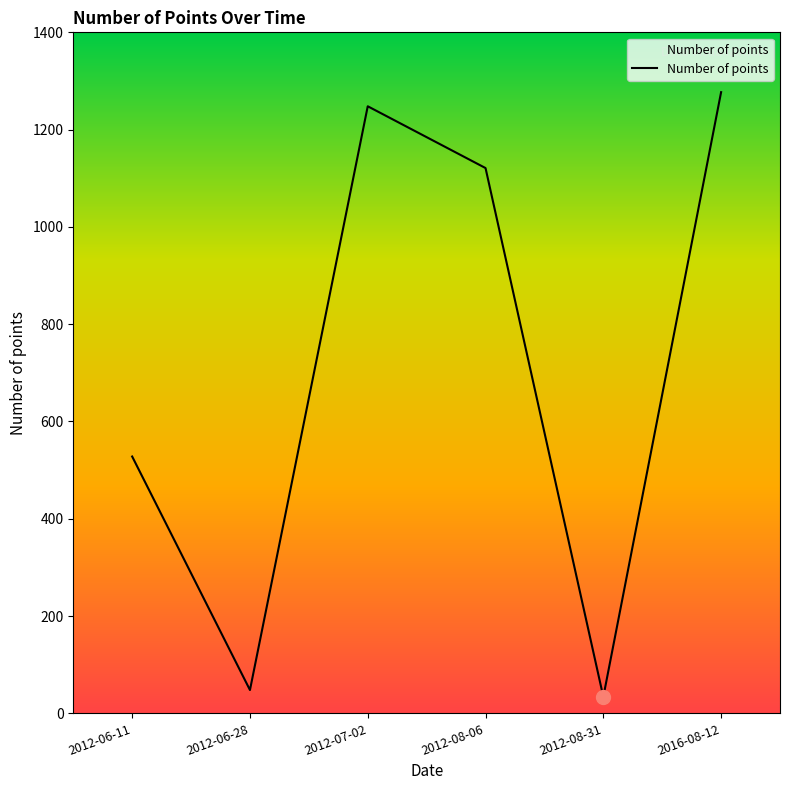

Rank the categories by value from highest to lowest.

2016-08-12, 2012-07-02, 2012-08-06, 2012-06-11, 2012-06-28, 2012-08-31